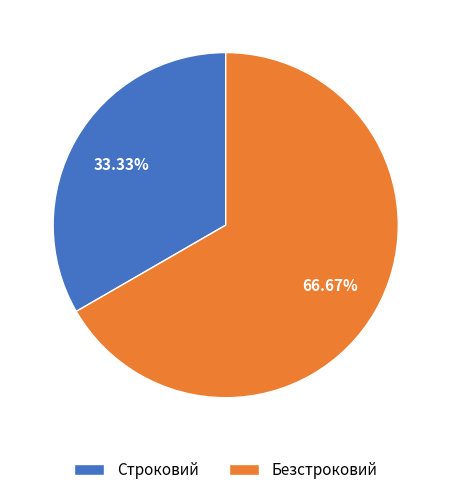

To the nearest percent, what percentage of the pie is Строковий?

33%